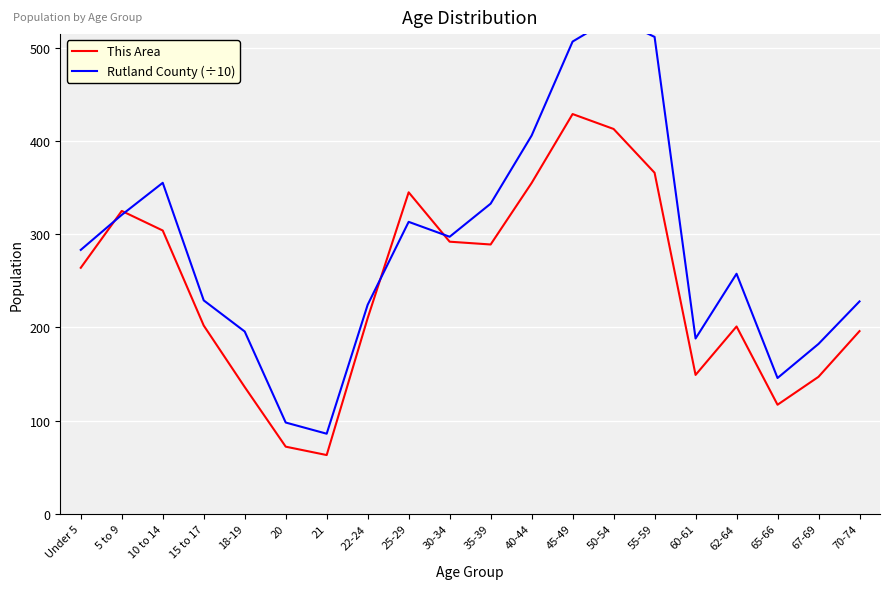

Where is the first local maximum for This Area?

5 to 9